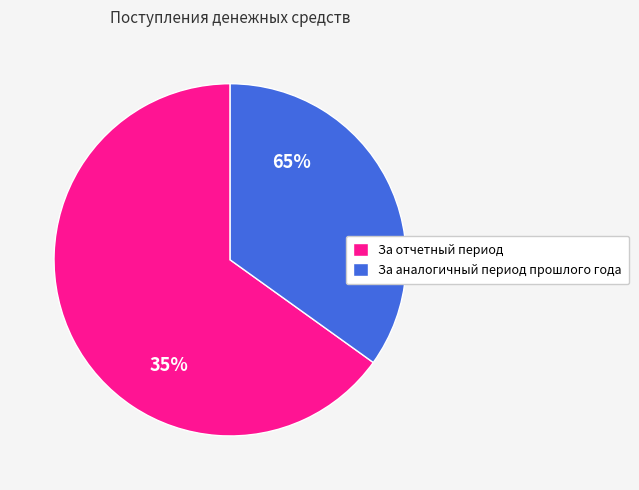

Combined, do За отчетный период and За аналогичный период прошлого года account for over 50%?

Yes